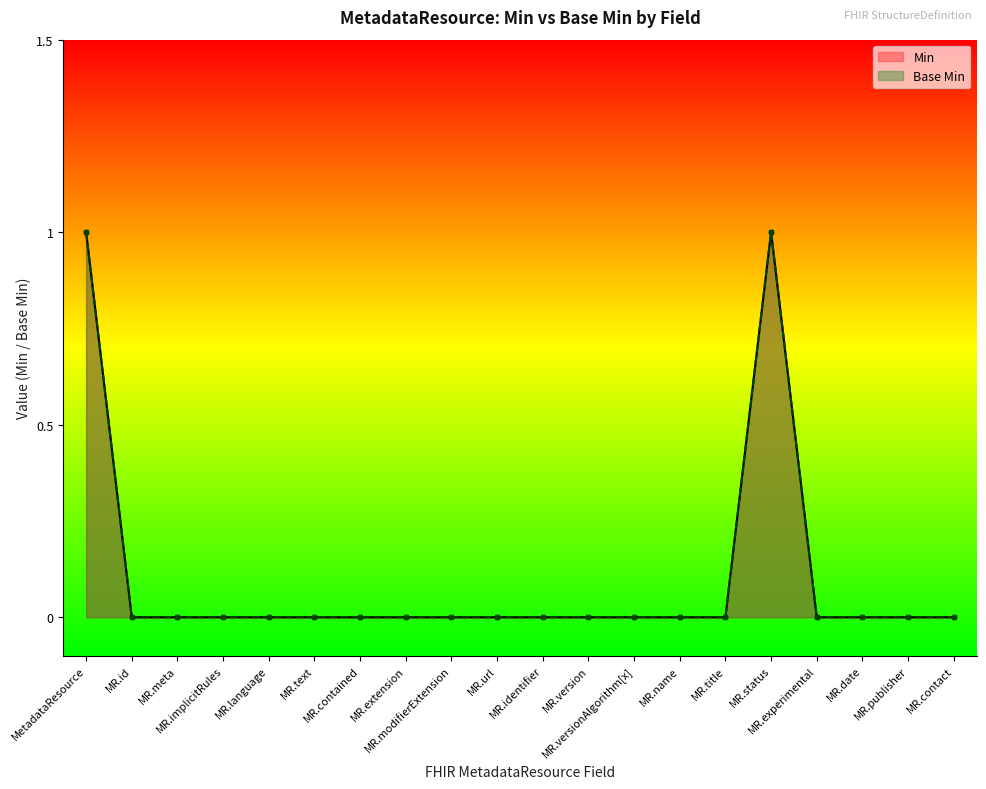

Rank the categories by Min value from lowest to highest.

MR.id, MR.meta, MR.implicitRules, MR.language, MR.text, MR.contained, MR.extension, MR.modifierExtension, MR.url, MR.identifier, MR.version, MR.versionAlgorithm[x], MR.name, MR.title, MR.experimental, MR.date, MR.publisher, MR.contact, MetadataResource, MR.status